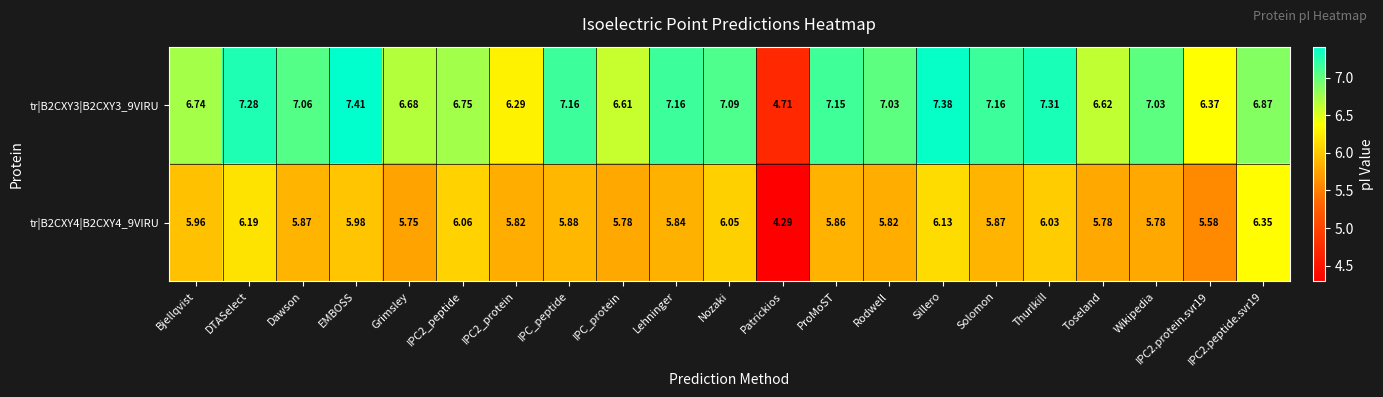

Where does the tr|B2CXY3|B2CXY3_9VIRU series first go above 7?

DTASelect